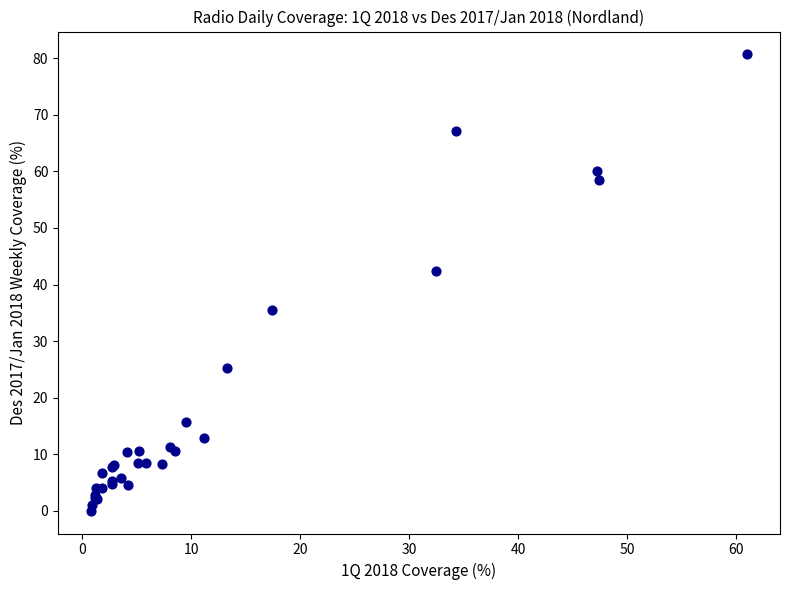

What Y value in the scatter plot is closest to 40?

42.4